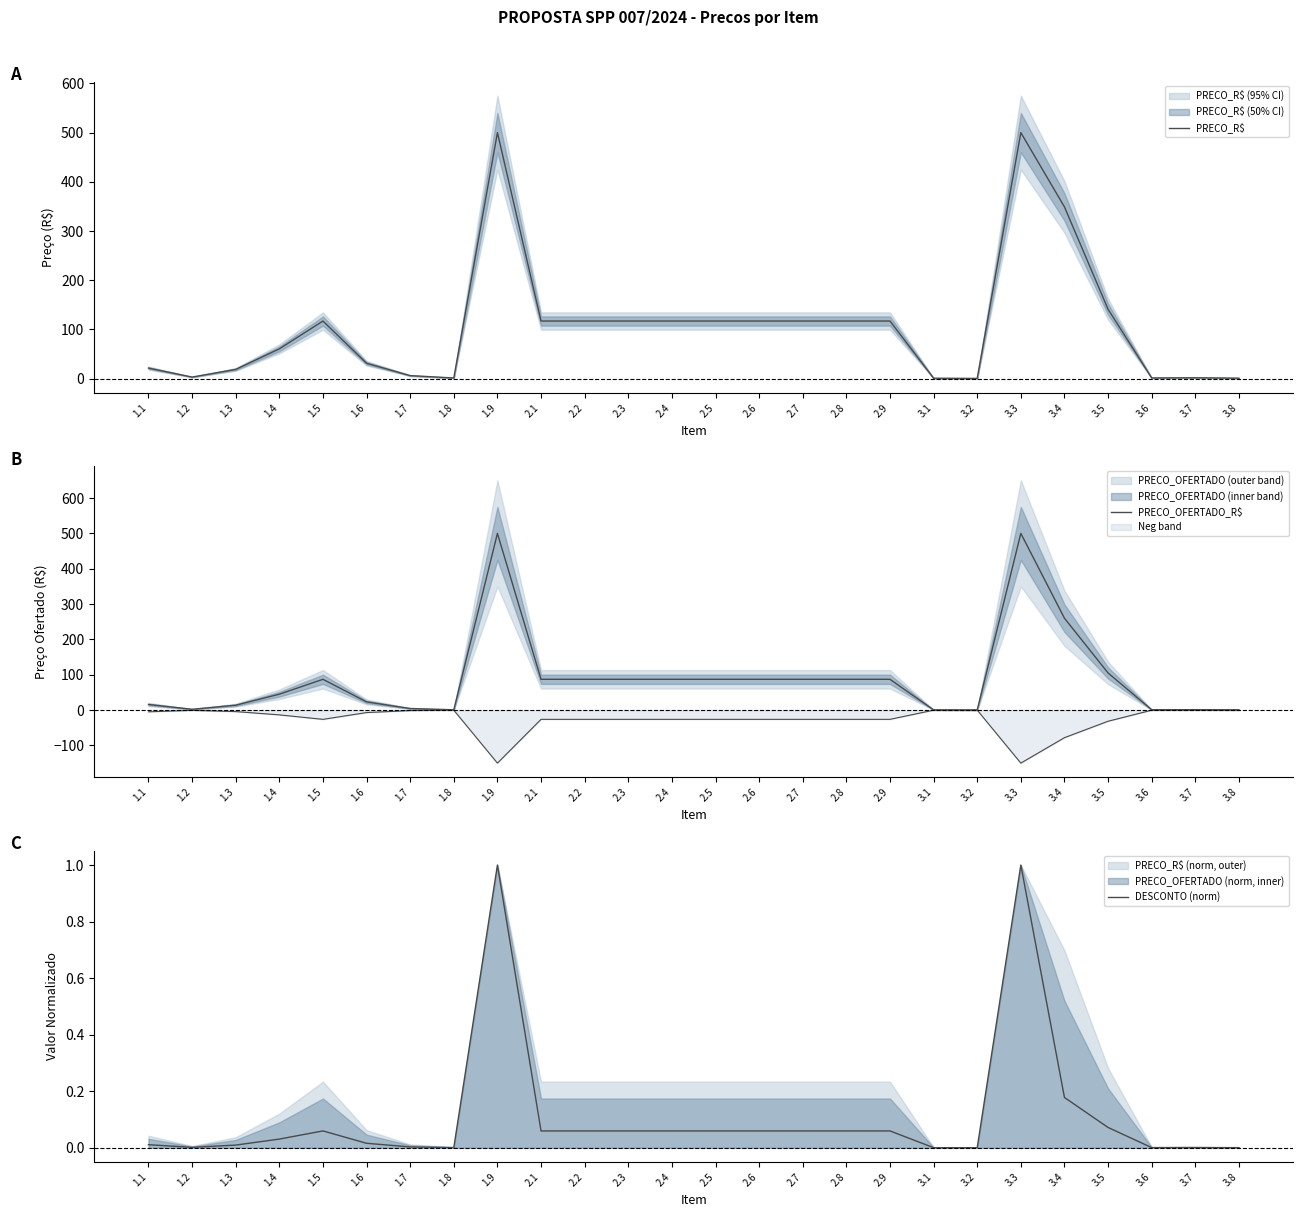

True or false: PRECO_OFERTADO_R$ and PRECO_R$ intersect in this chart.

False